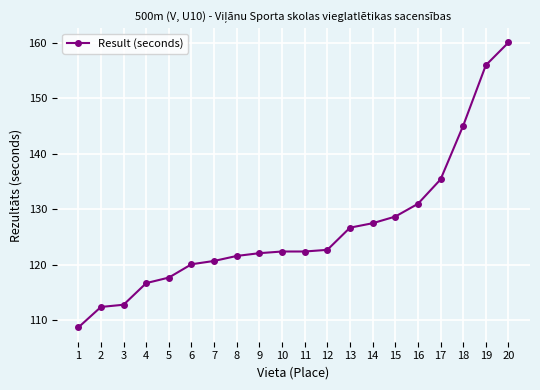

Reading left to right, extract all data points from this chart.

108.7	112.4	112.8	116.7	117.7	120.1	120.7	121.6	122.1	122.4	122.4	122.7	126.7	127.5	128.7	131.0	135.4	145.1	156.0	160.1